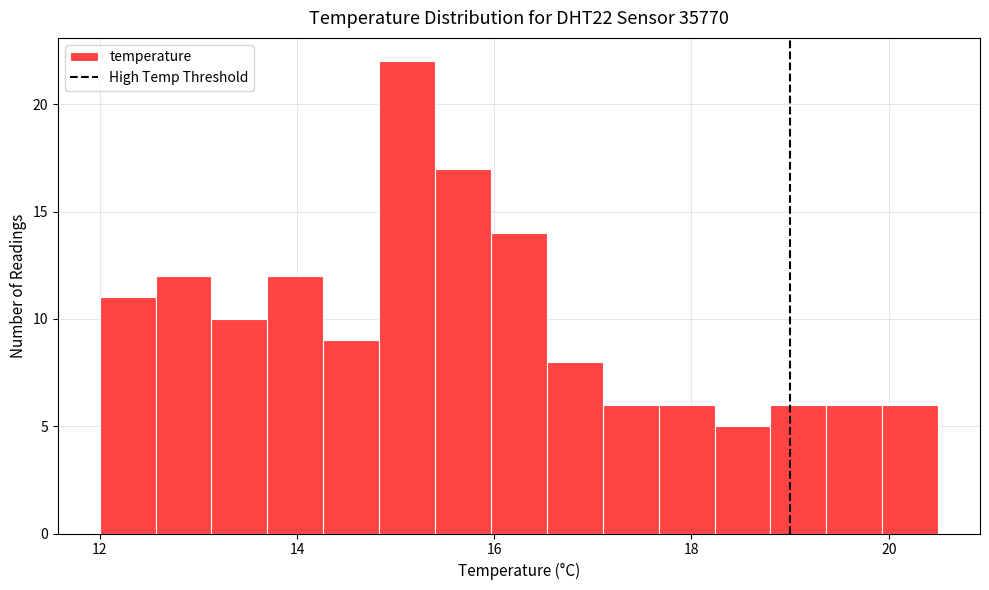

Read against the x-axis, roughly where is the centre of the tallest bar?

15.2